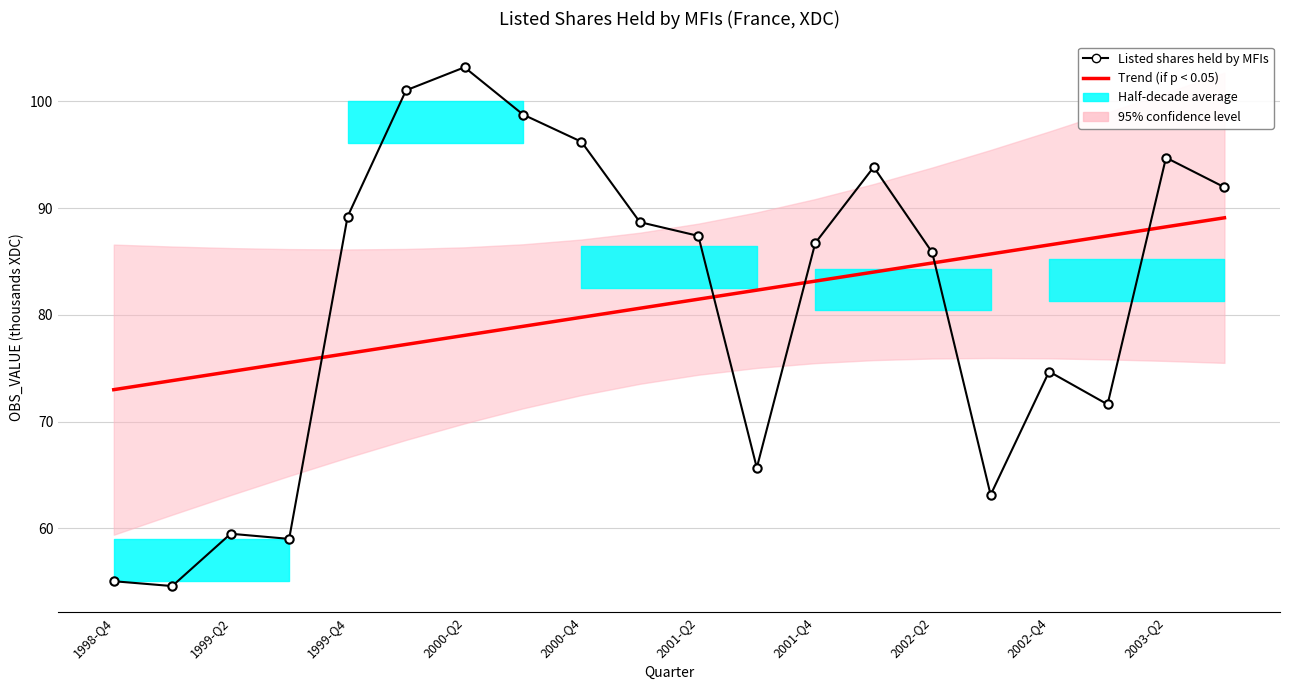

What is the difference between the highest and lowest values at 2001-Q2?

5.9